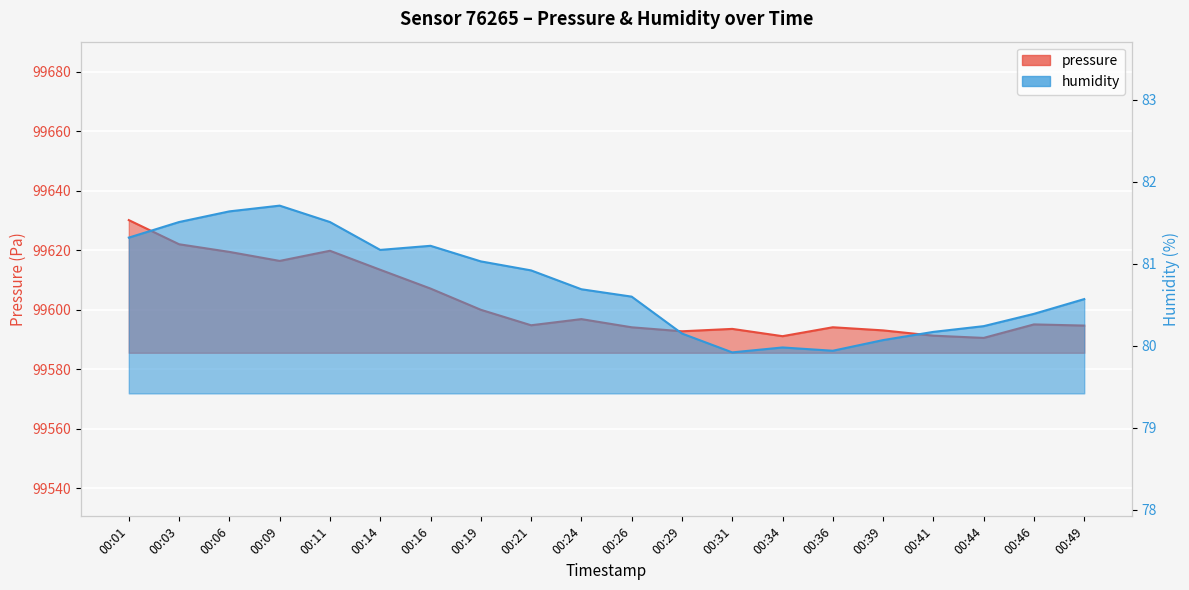

Does the chart display data point markers on the line(s)?

No